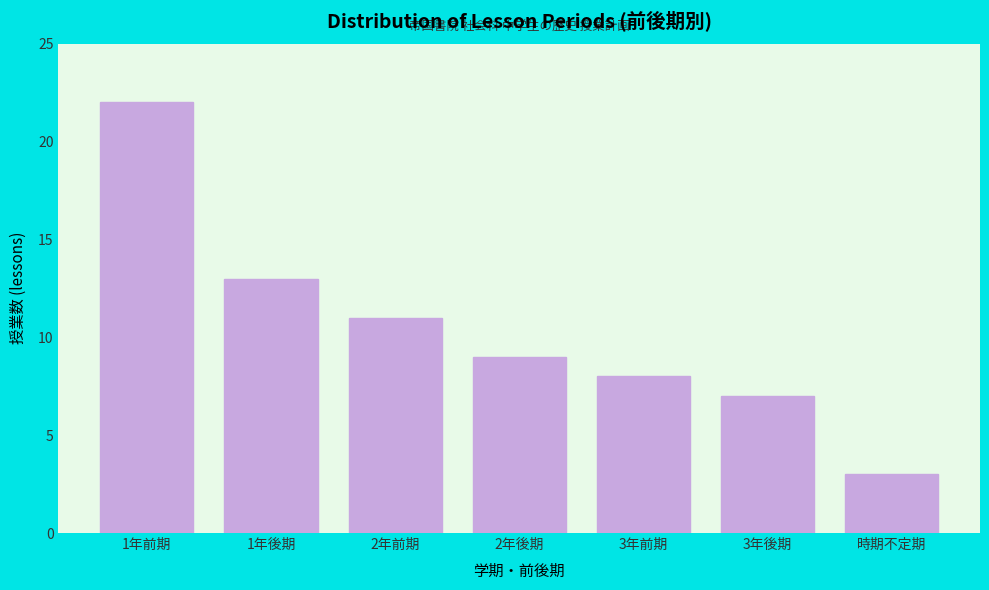

Reading left to right, transcribe all the data shown in this chart.

22	13	11	9	8	7	3